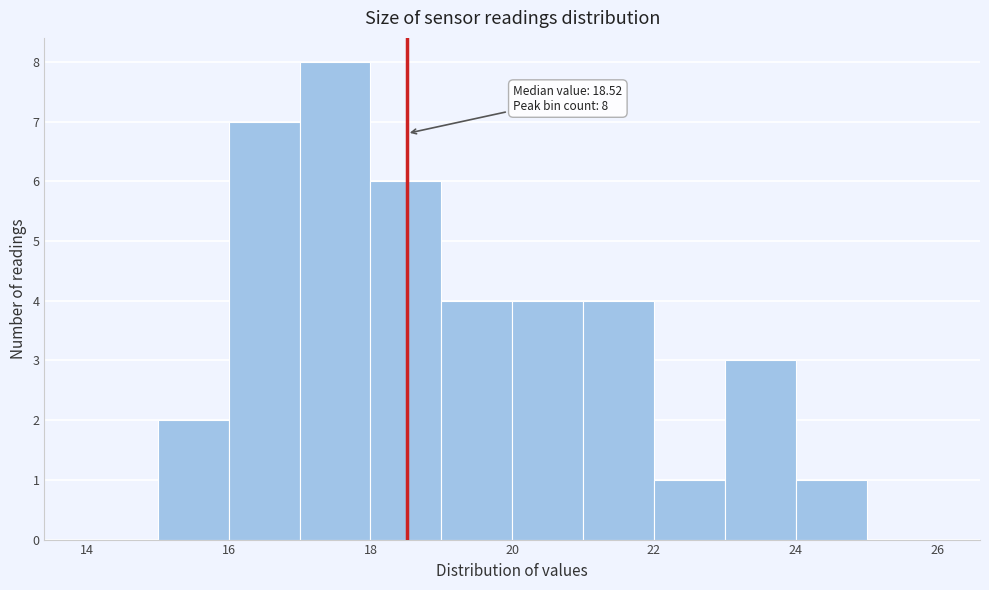

Which range on the x-axis has the tallest bar?

17 to 18